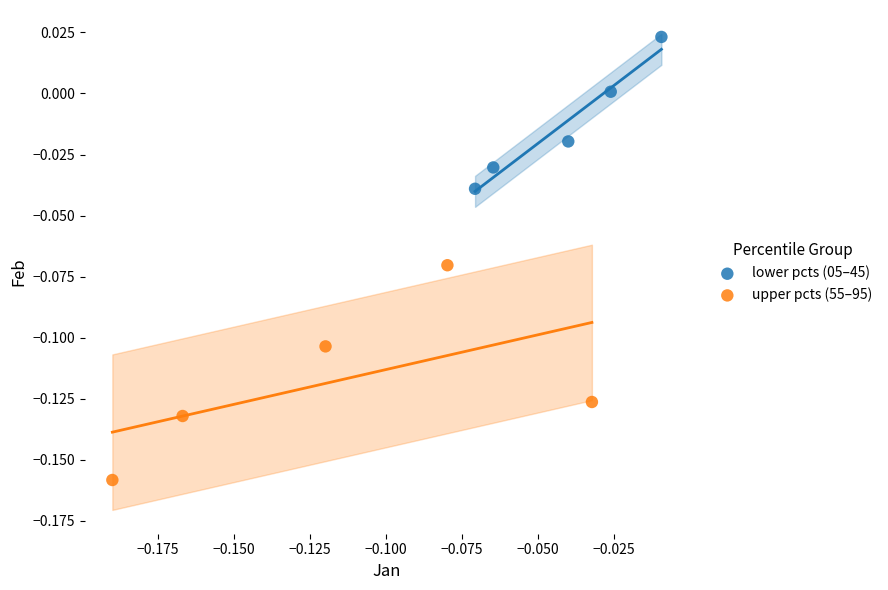

Which series has the widest spread of Y values?

upper pcts (55–95)